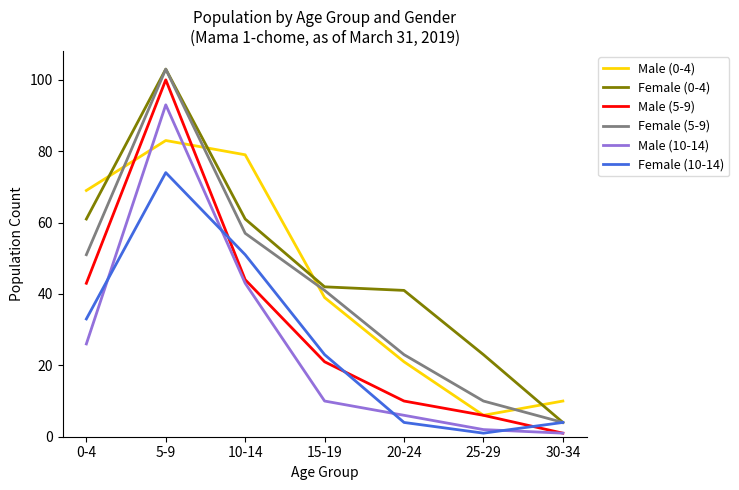

What is the difference between the highest and lowest values at 30-34?

9